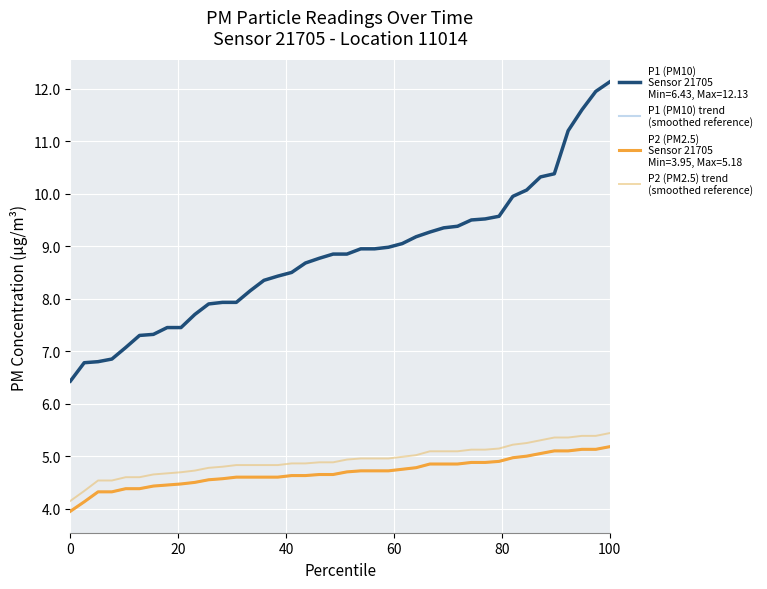

Is this an area chart (filled region under the line)?

No